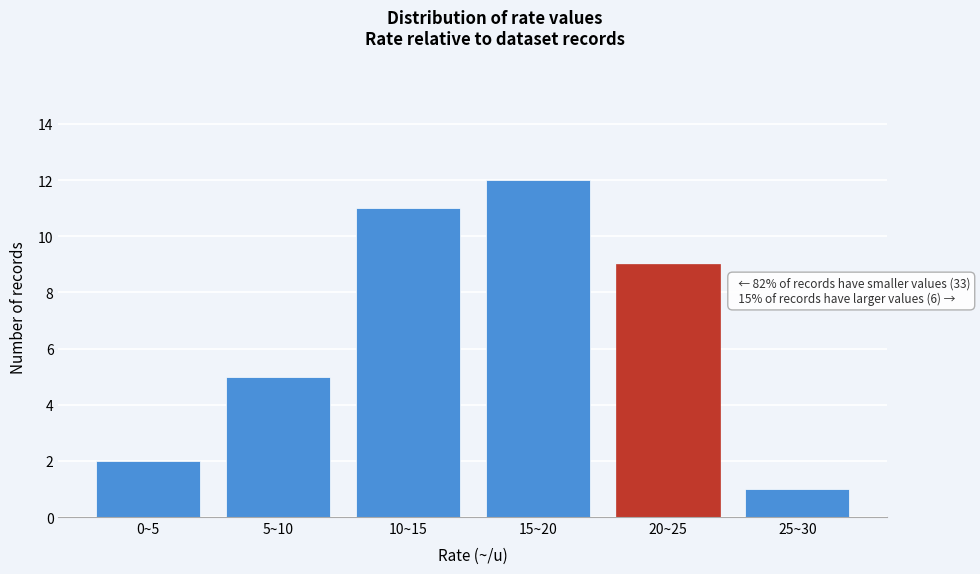

Reading left to right, extract all data points from this chart.

2	5	11	12	9	1